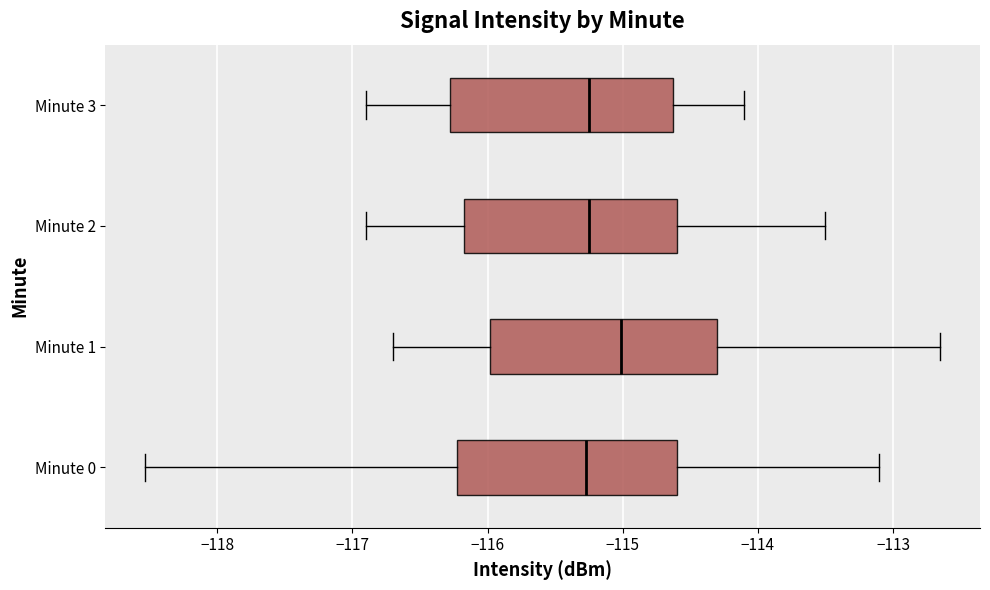

Which box has the furthest to the right median line?

Minute 1